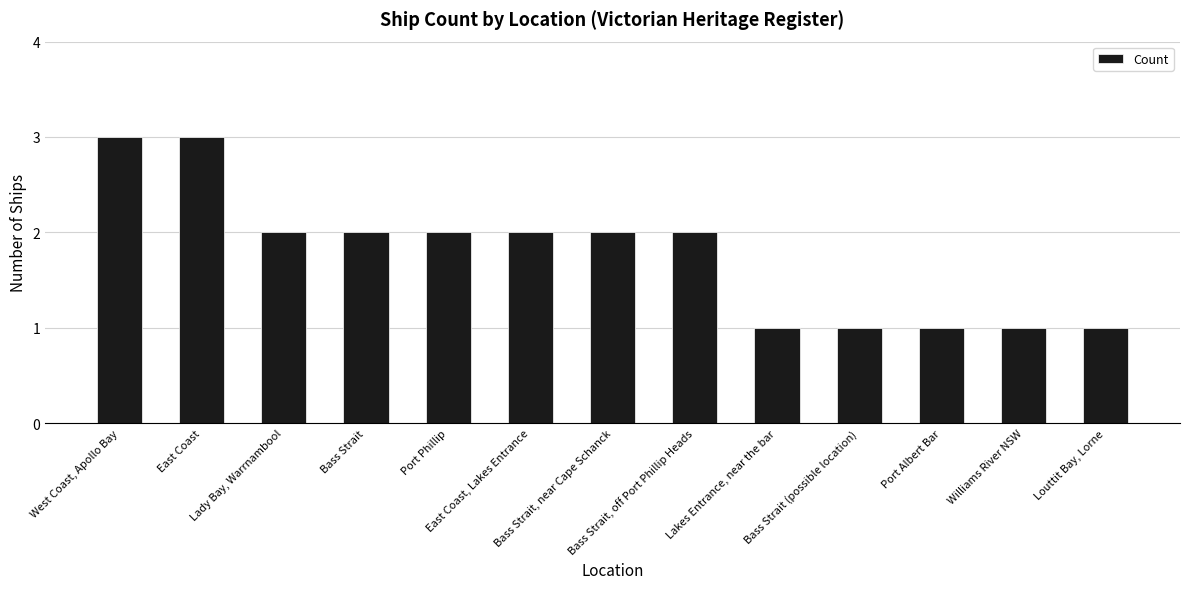

How many values are below 2?

5